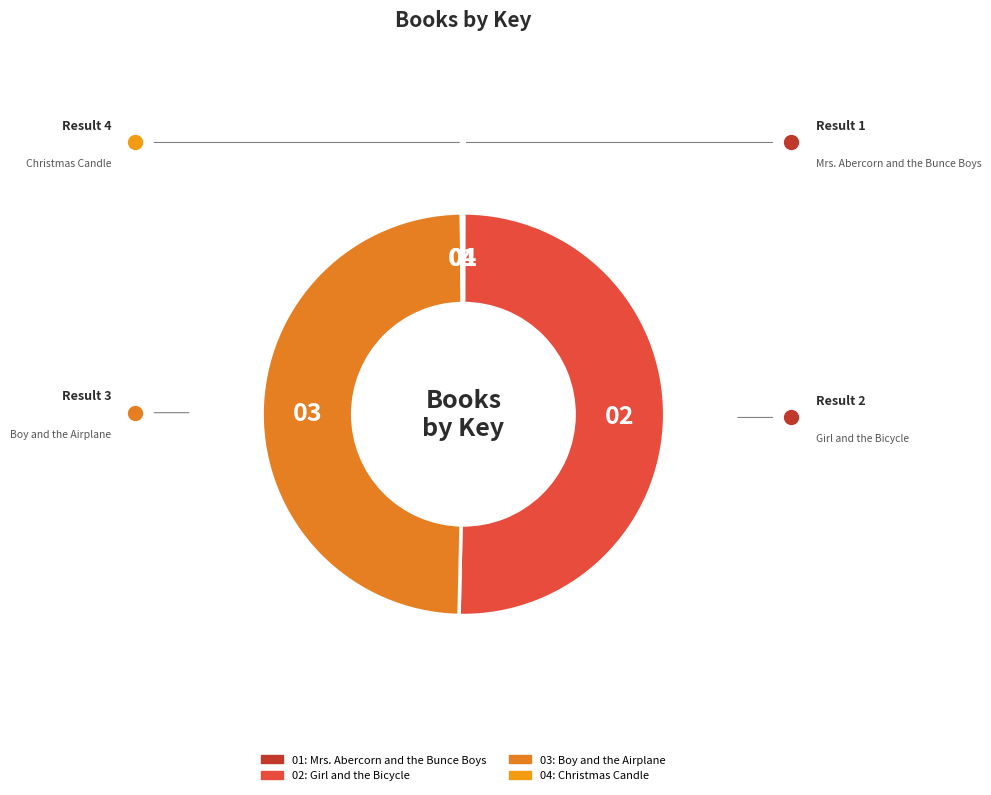

Count the number of slices in the pie.

4